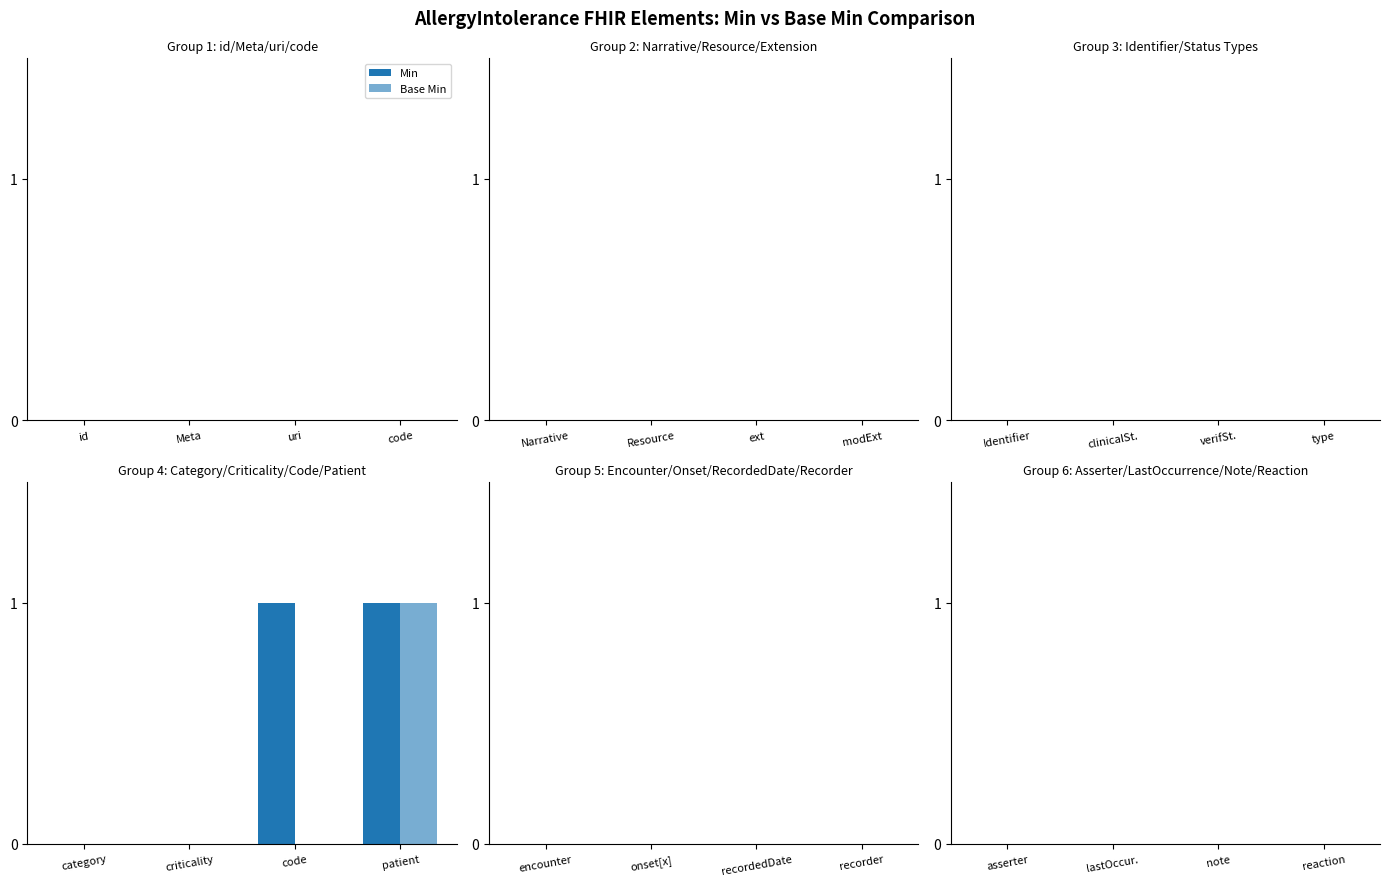

Count the number of categories in the chart.

4